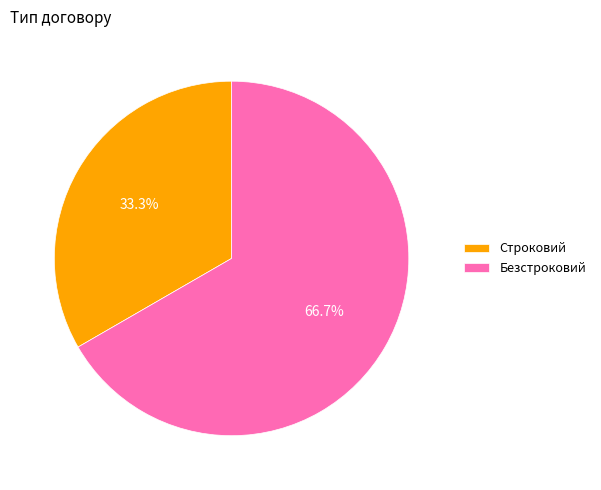

The Безстроковий slice represents 55% of the pie. True or false?

False